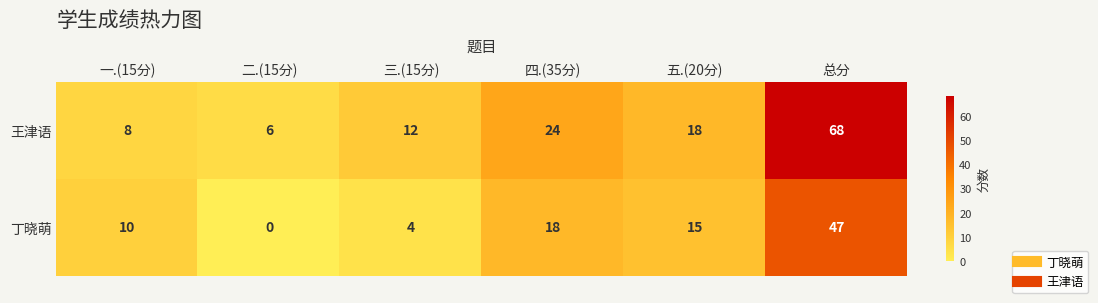

What is the difference between the maximum and minimum values in the 王津语 series?

62